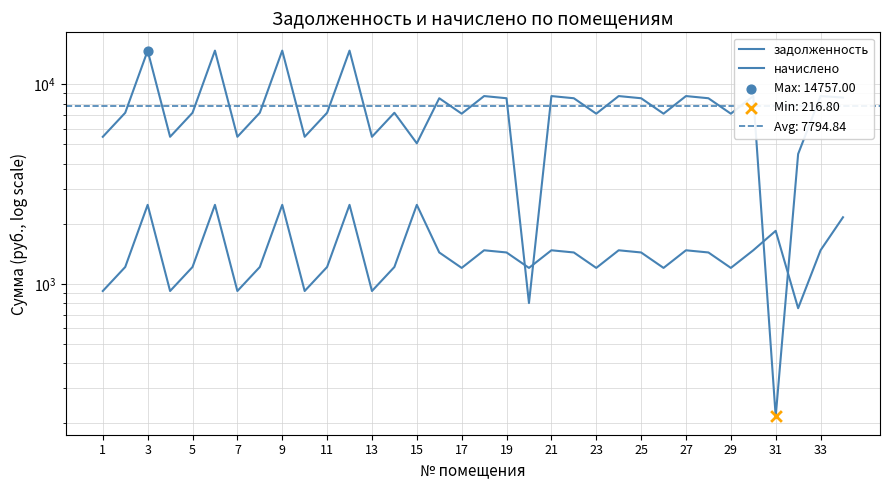

What is the total value across all series at 19?

9956.6